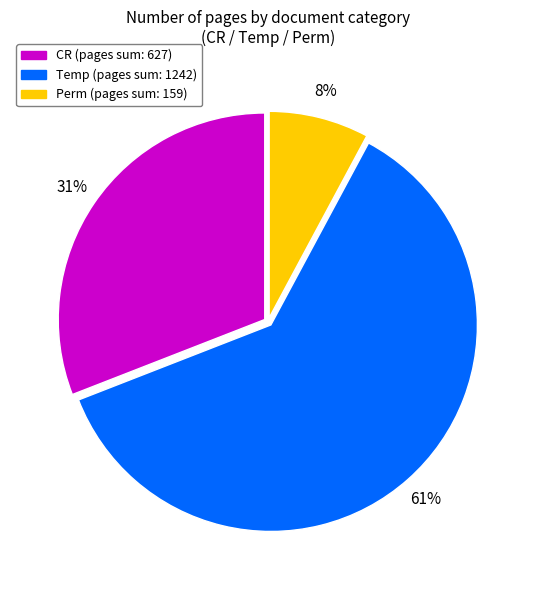

Does any single category account for the majority?

Yes